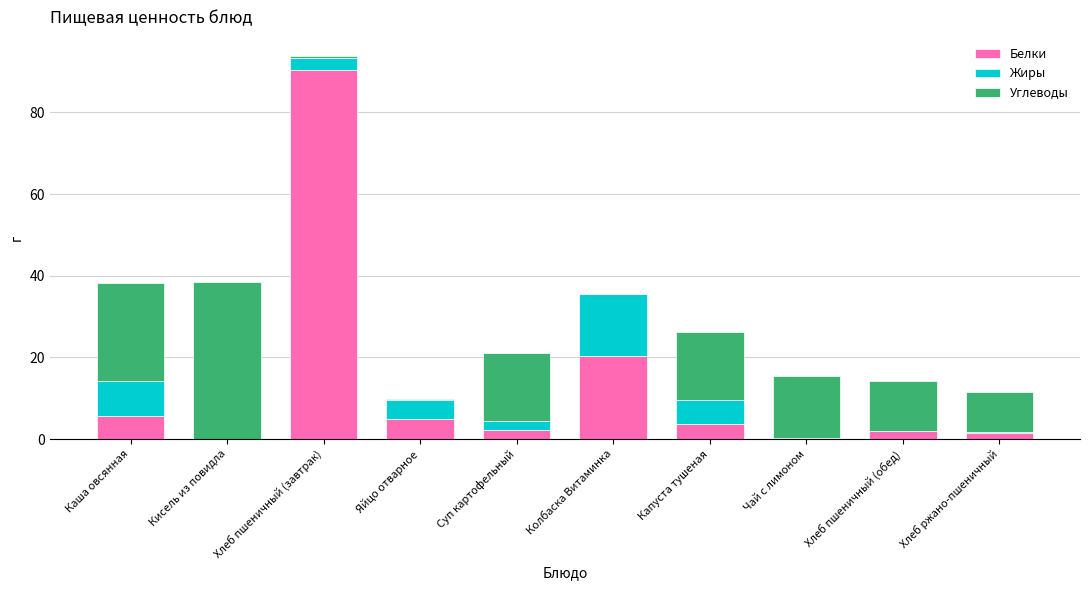

Are the bars horizontal?

No